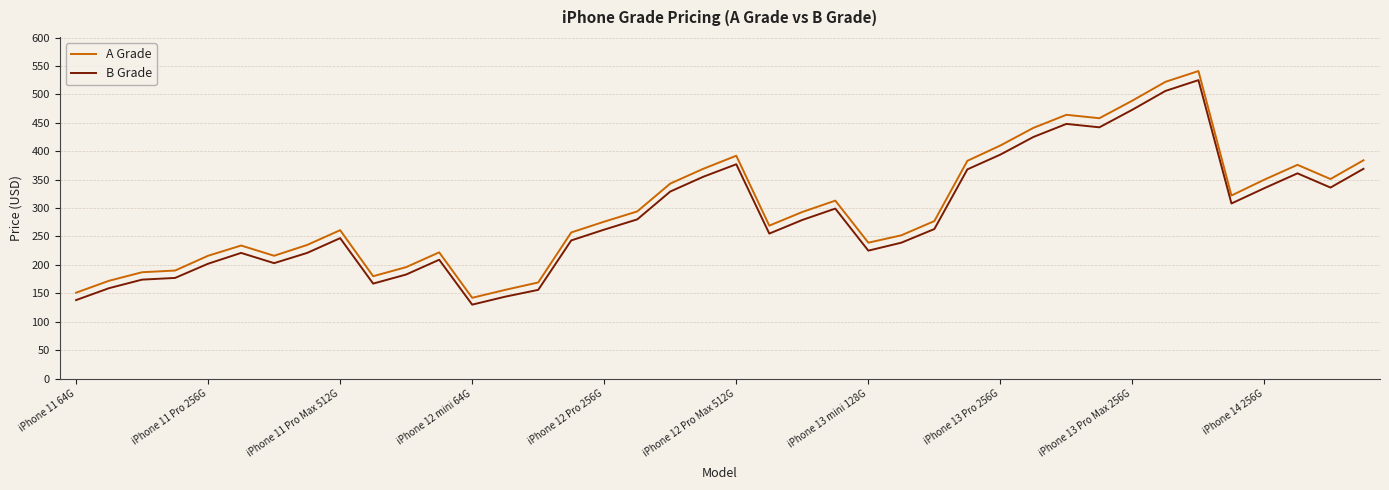

What are all the series names shown in the legend?

A Grade, B Grade